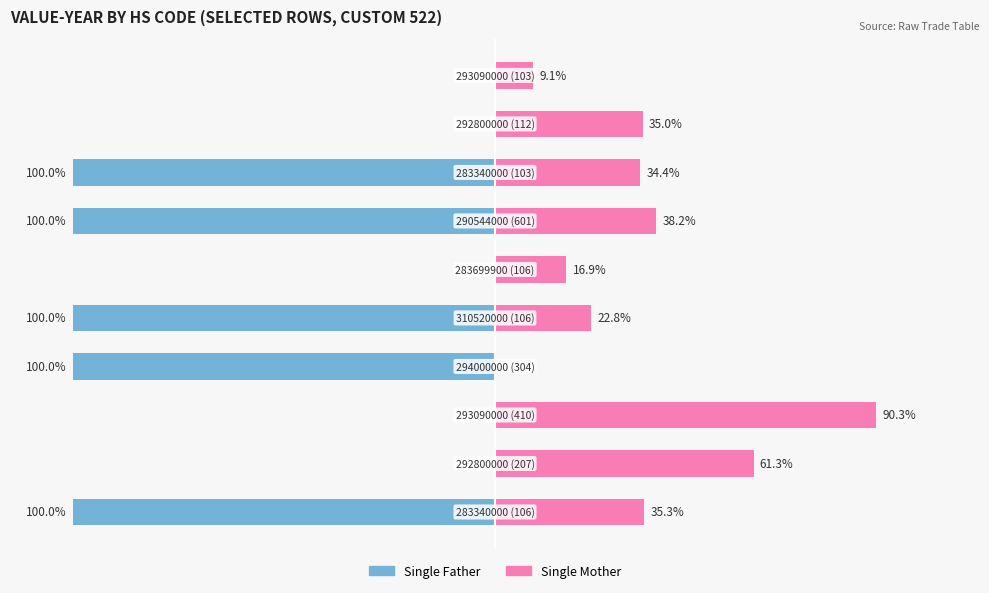

Which series changed the most between 5 and 6?

Single Father